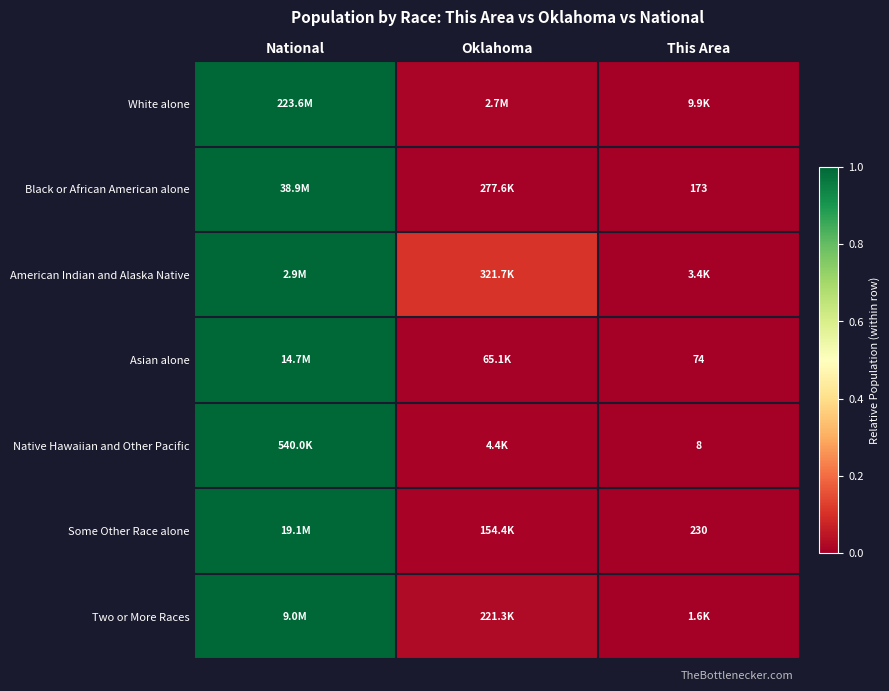

What is the difference between the maximum and minimum values in the Asian alone series?

1.0